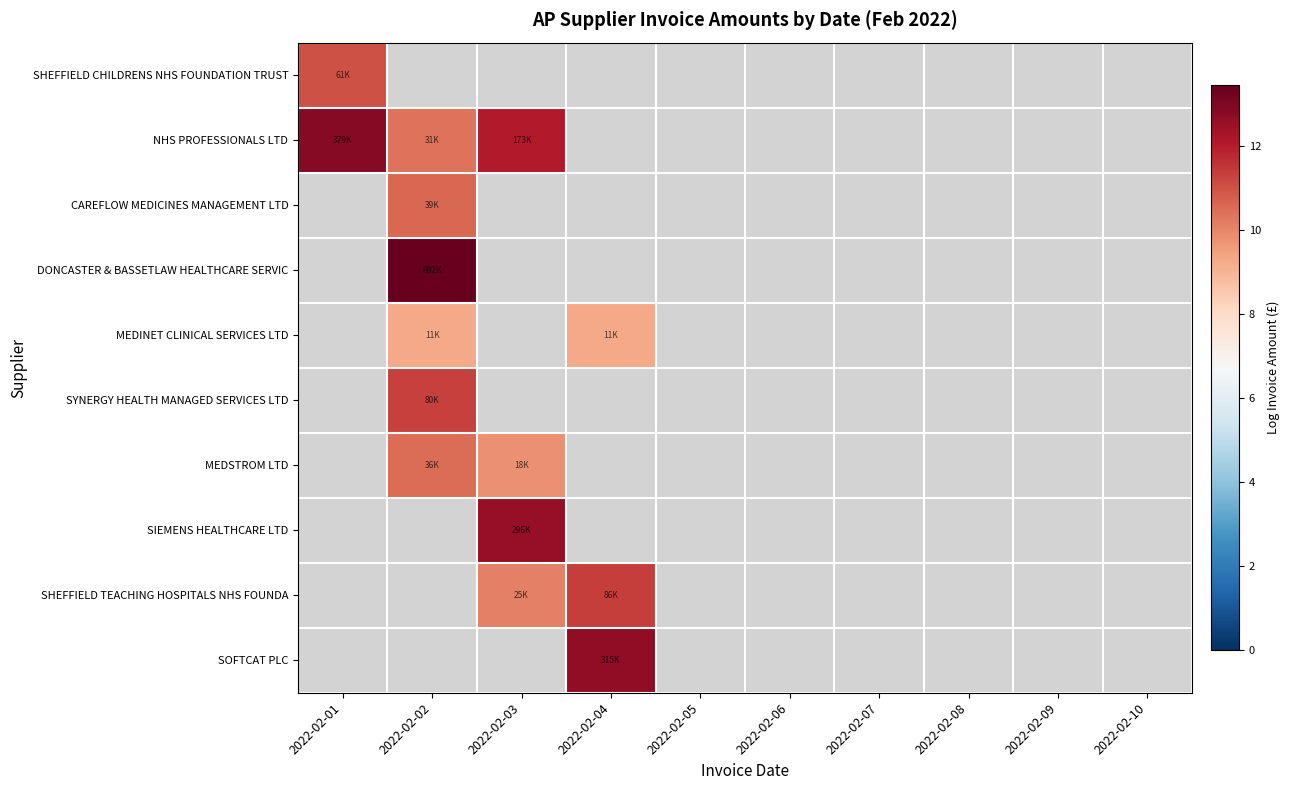

Between 2022-02-05 and 2022-02-06, which is larger?

2022-02-06